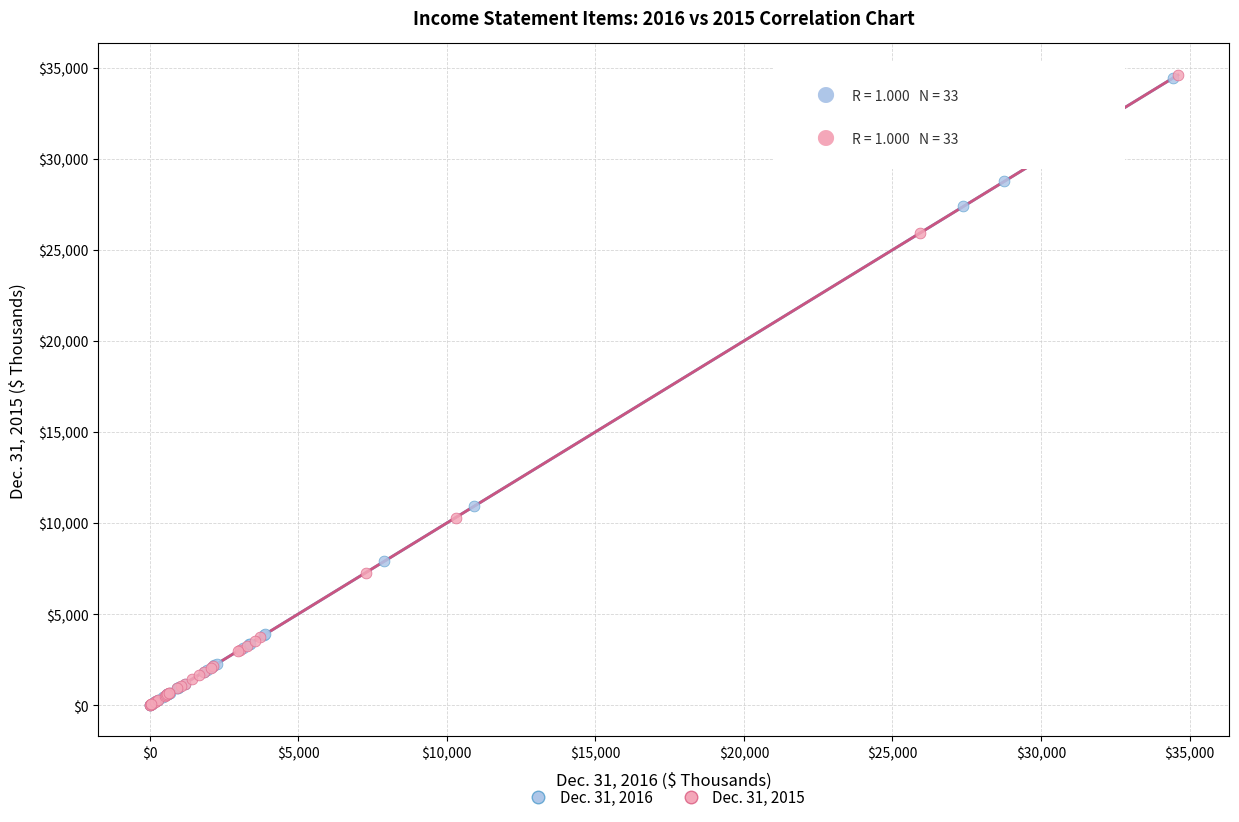

Which series has the largest Y range (max minus min)?

Dec. 31, 2015